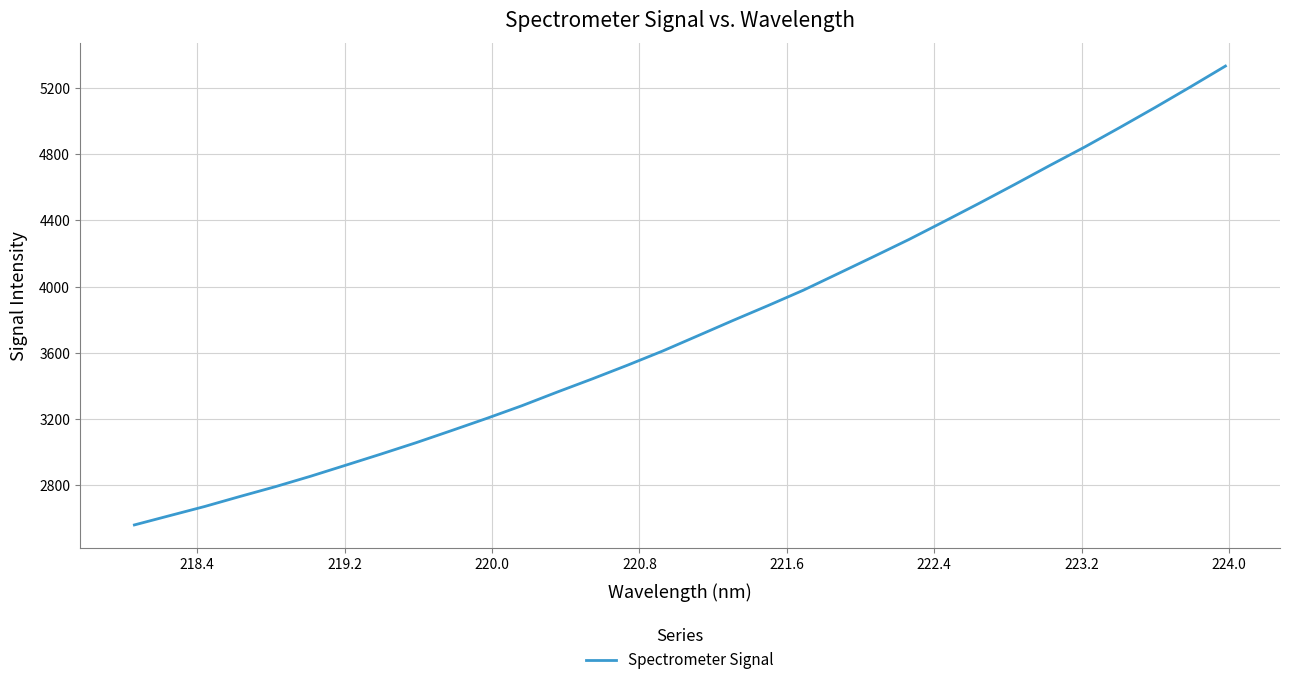

What is the greatest value displayed?

5332.8